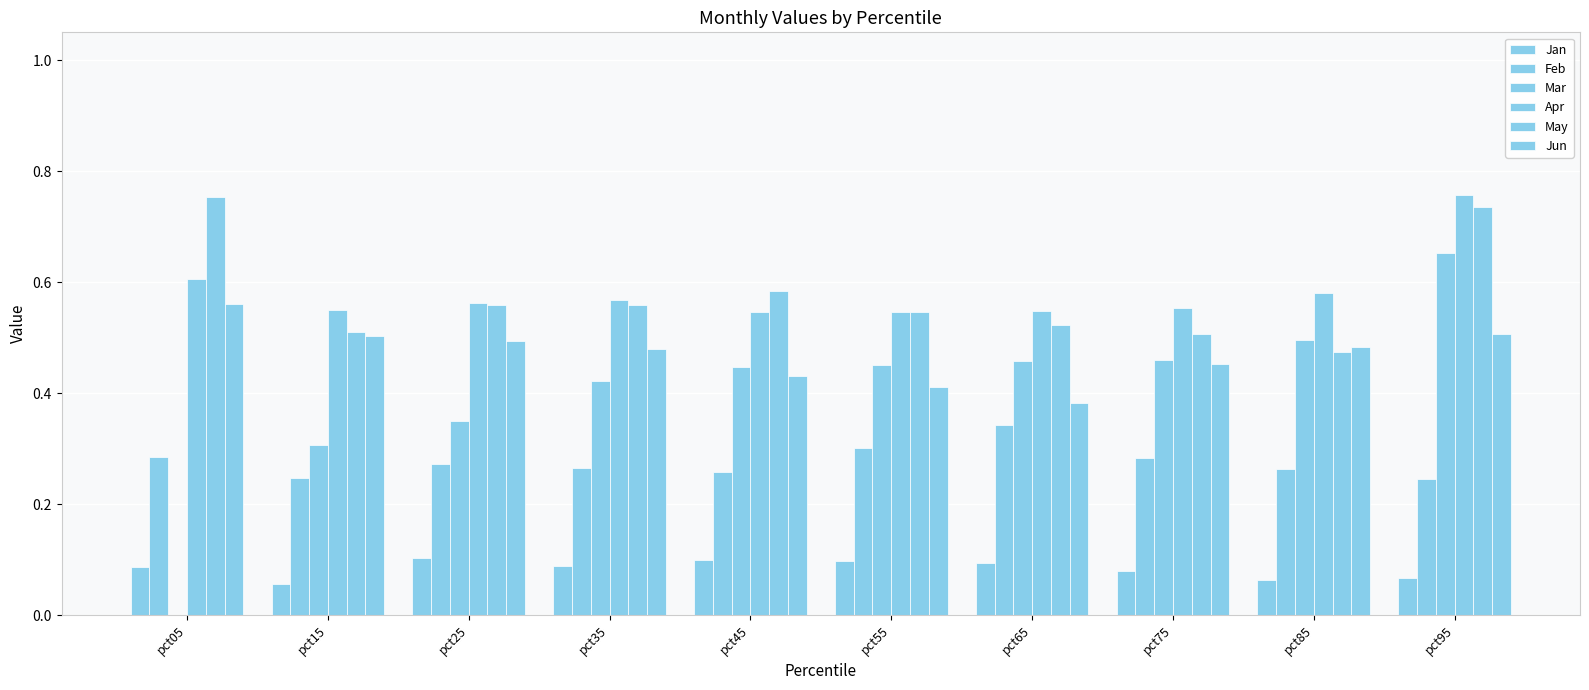

Is the value of Mar at pct85 greater than the value of Feb at pct85?

Yes